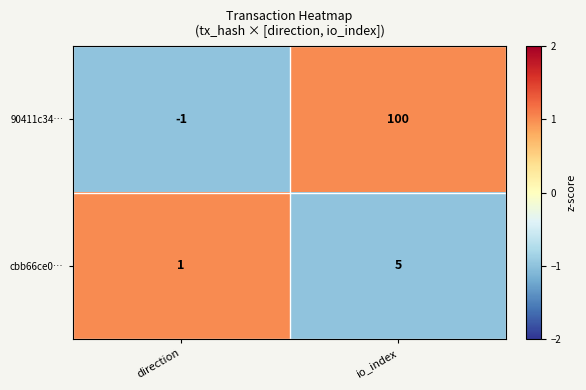

At direction, list the series in order from largest to smallest.

cbb66ce0…, 90411c34…